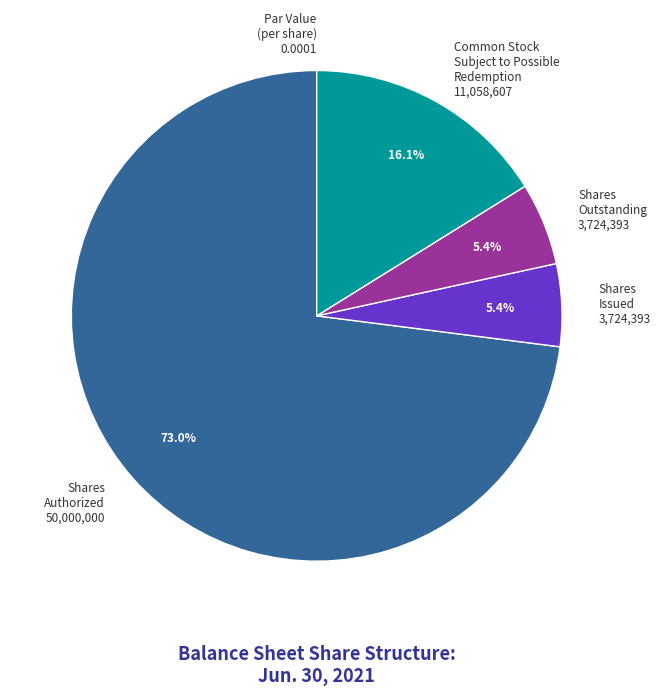

Which slice represents more than half of the pie?

Shares Authorized 50,000,000